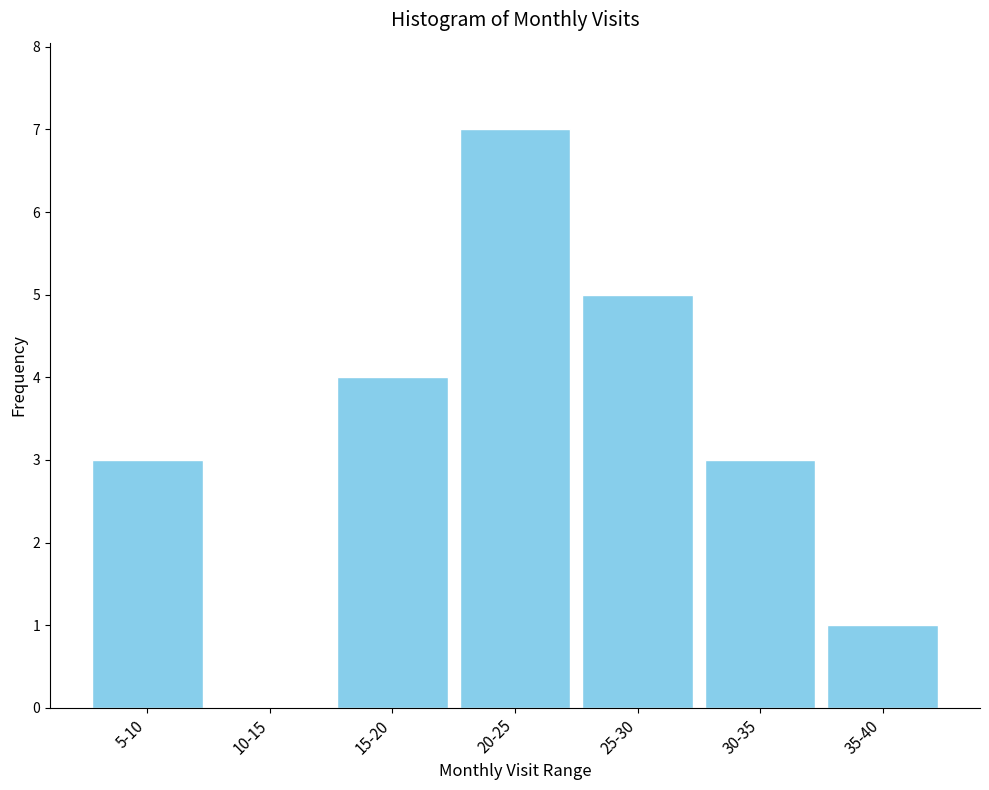

Reading right to left, list all the values displayed in this chart.

35-40=1	30-35=3	25-30=5	20-25=7	15-20=4	10-15=0	5-10=3